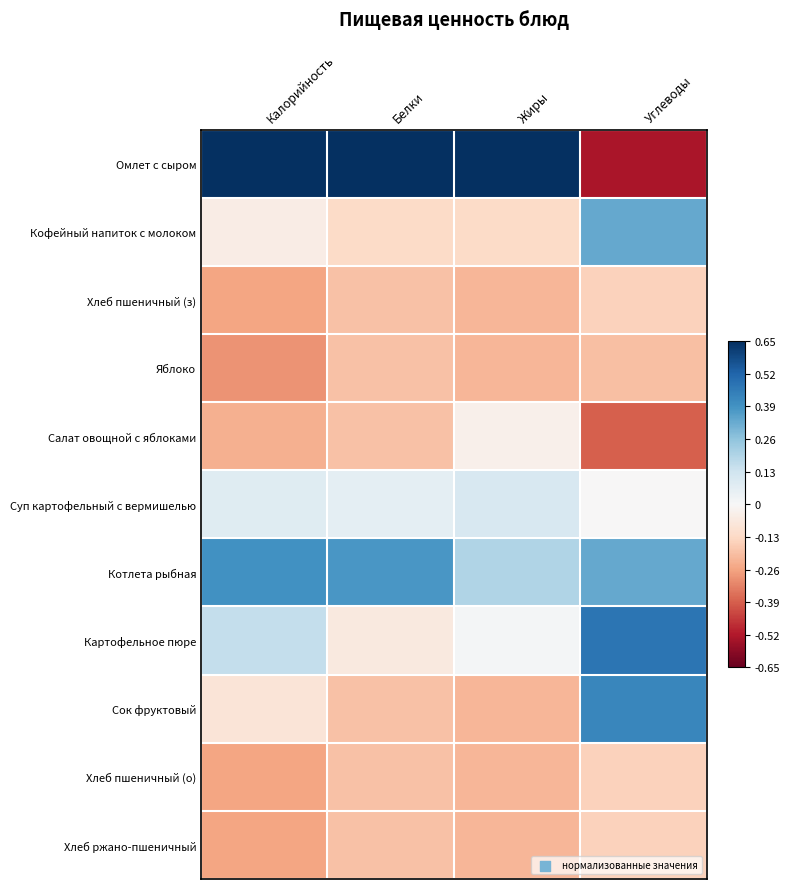

Which label corresponds to the smallest value in the chart?

Углеводы